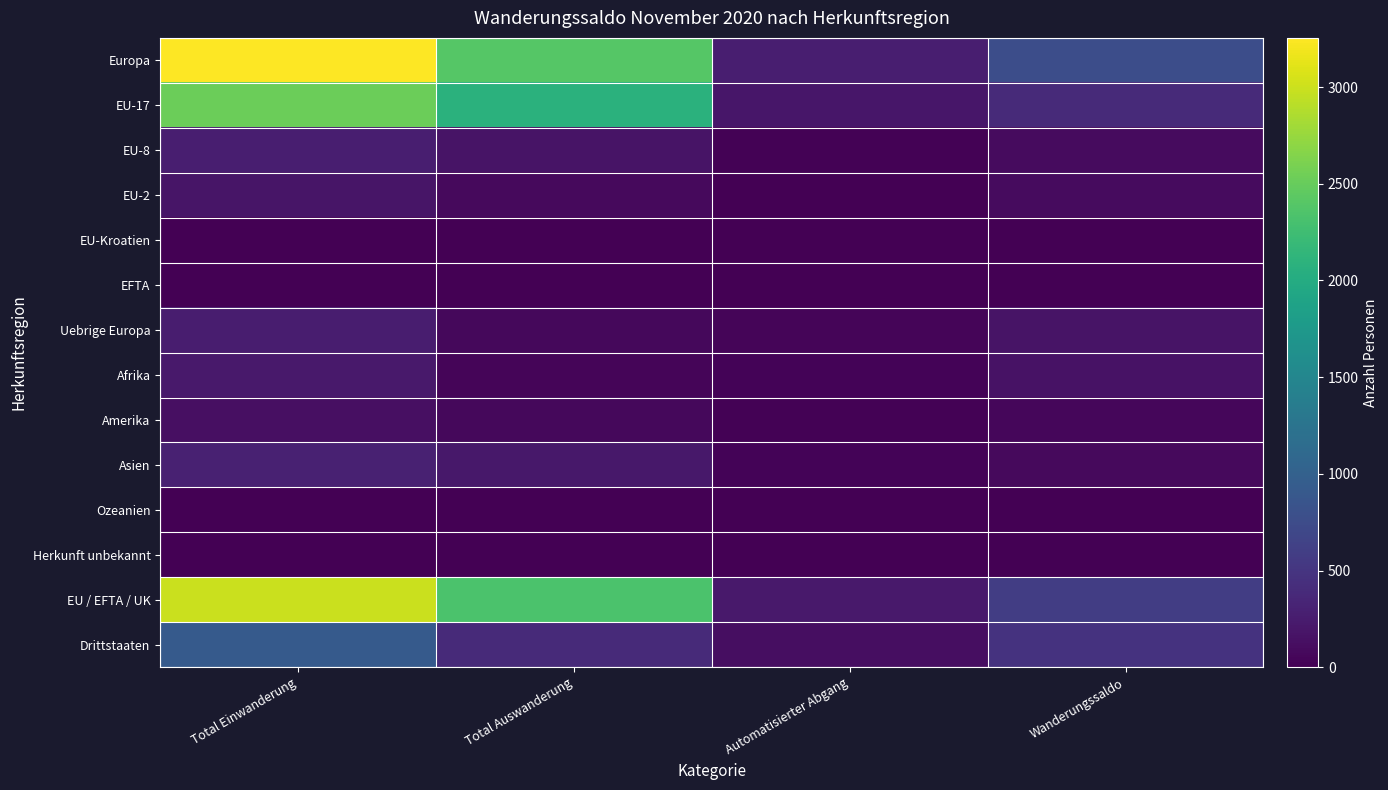

What is the total value across all series at Wanderungssaldo?

2902